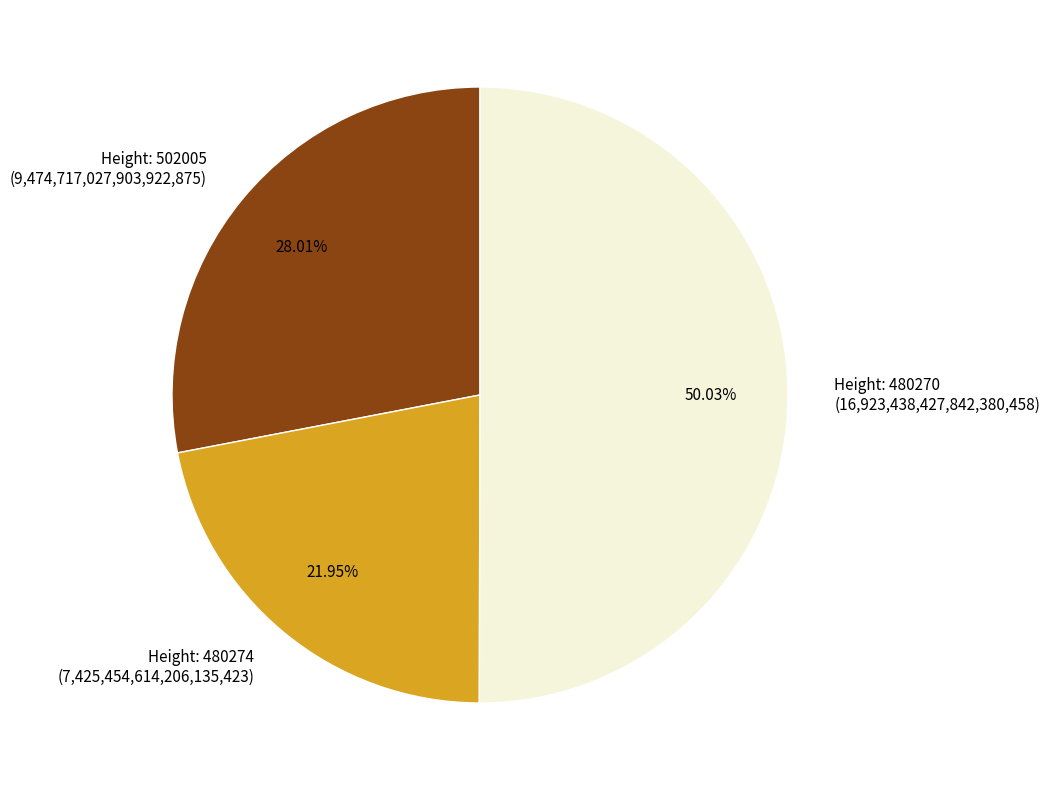

Count the number of slices in the pie.

3